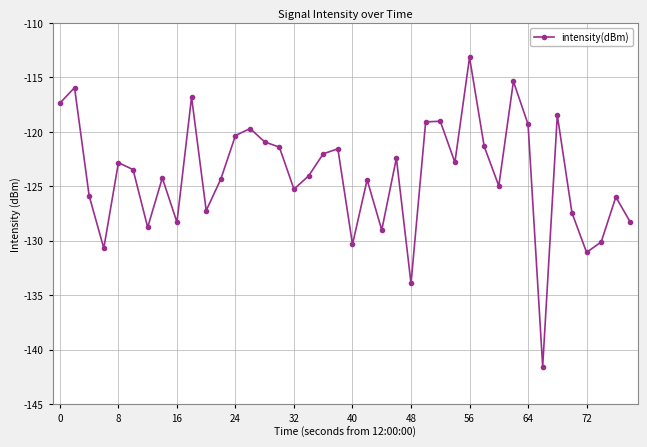

What is the difference between the maximum and minimum values?

28.4